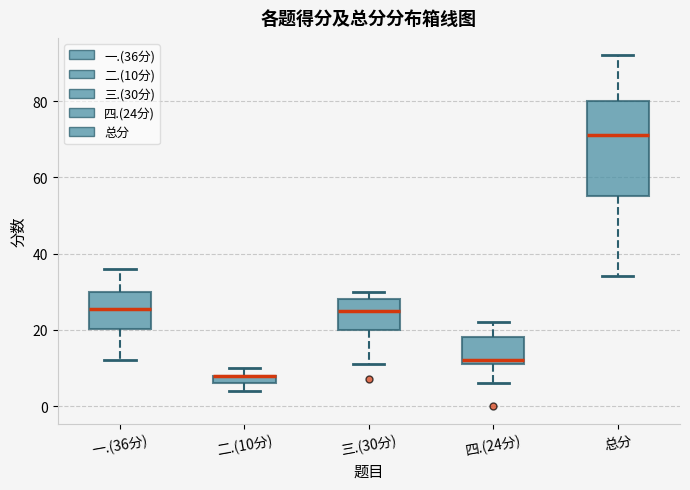

Where is the lower edge of the box for 三.(30分) on the y-axis? The values are not printed on the chart, so give them approximately, as read against the axis.

20